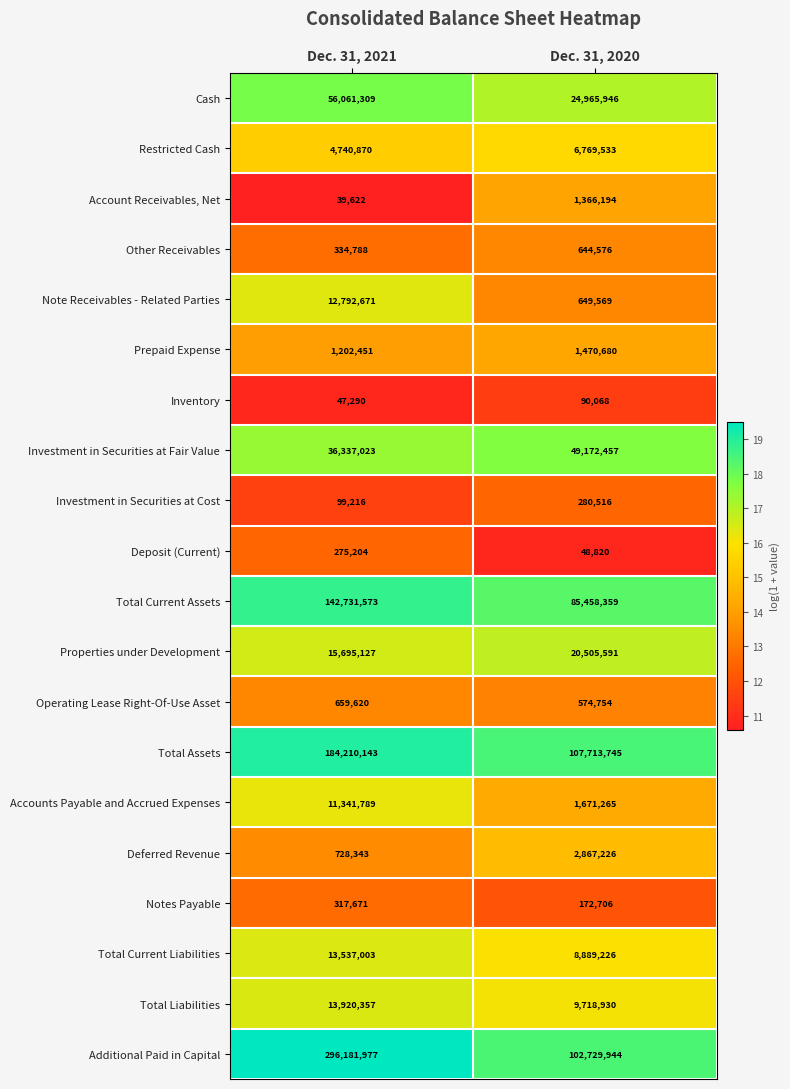

What is the minimum value shown in the chart?

39622